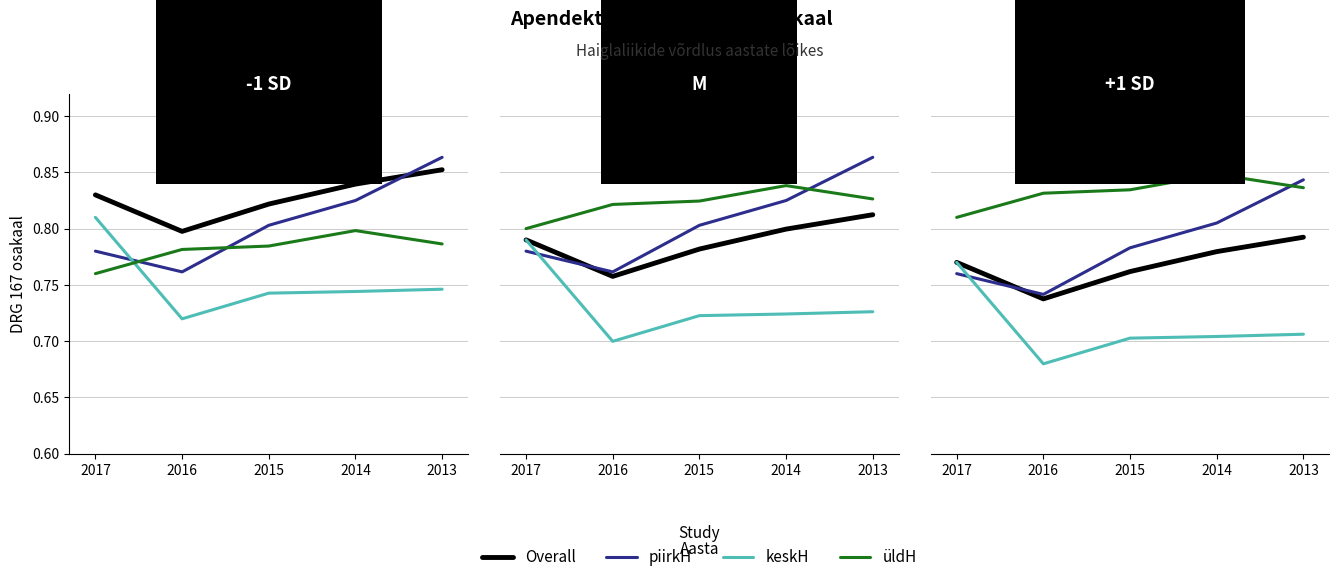

Does the chart display data point markers on the line(s)?

No